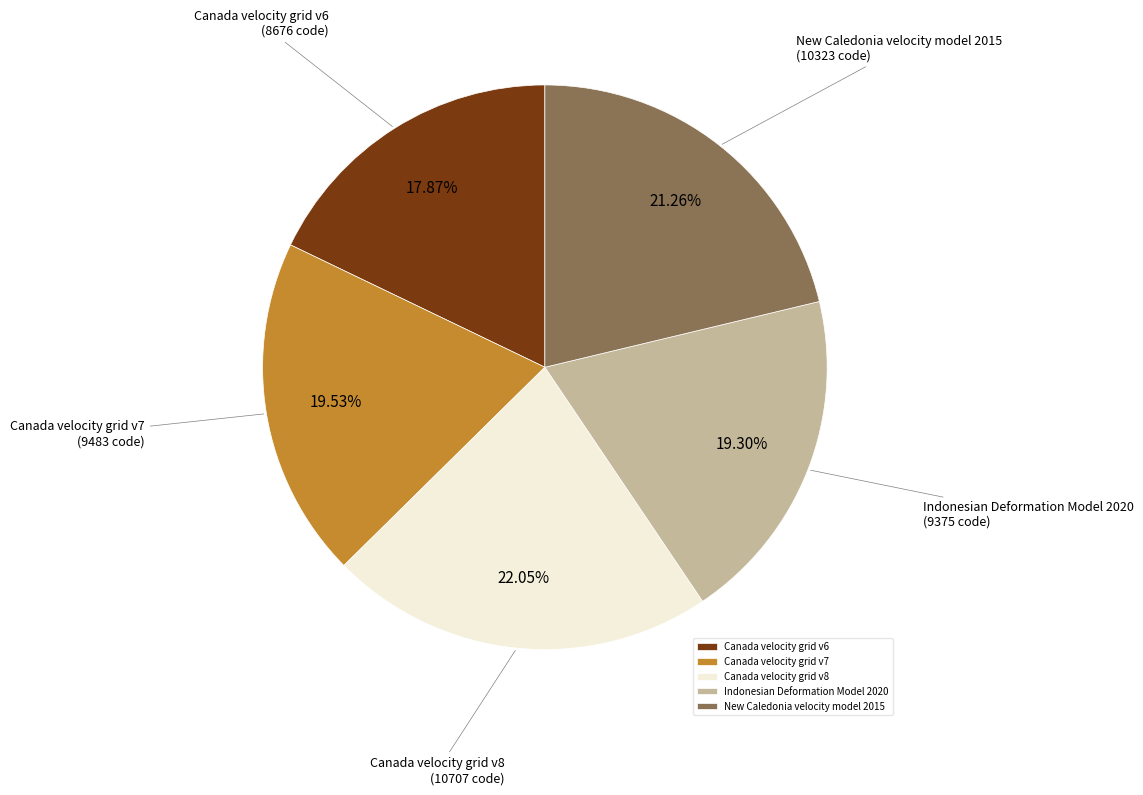

Which category has the smallest portion of the pie?

Canada velocity grid v6